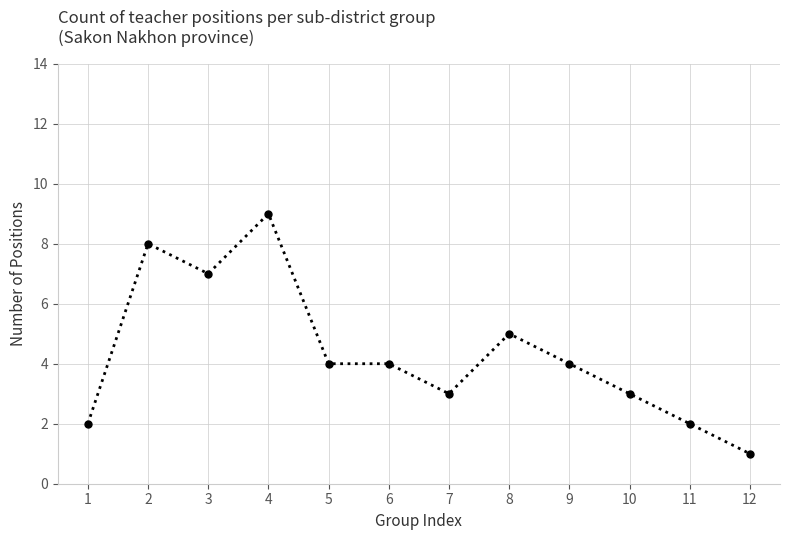

Reading left to right, transcribe all the data shown in this chart.

1=2	2=8	3=7	4=9	5=4	6=4	7=3	8=5	9=4	10=3	11=2	12=1